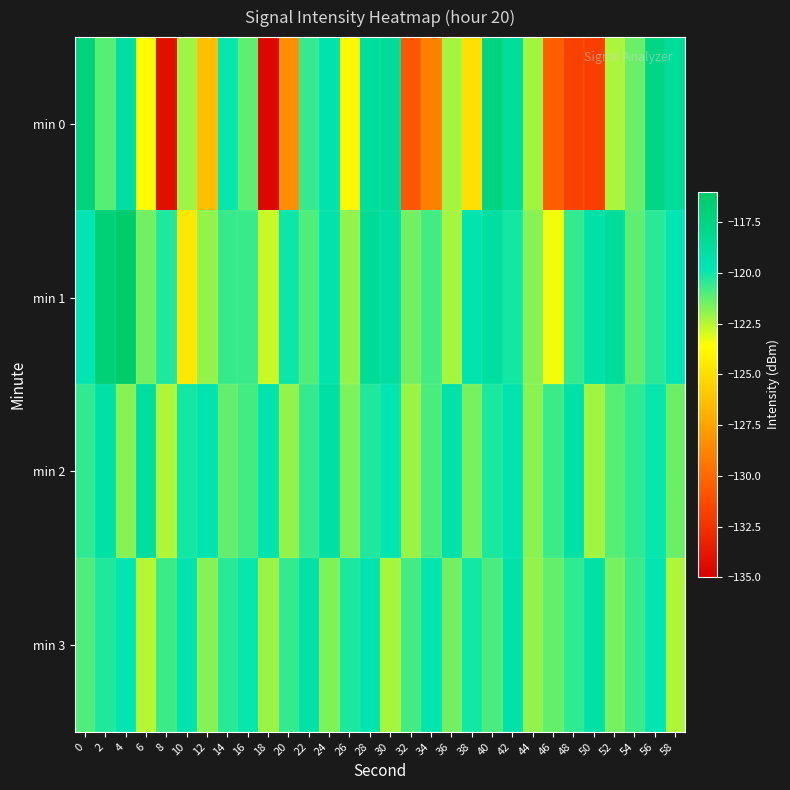

Reading left to right, what are all the values shown in this chart?

min 0: 0=-117.1	2=-121.1	4=-119.0	6=-123.7	8=-134.2	10=-122.2	12=-126.3	14=-119.9	16=-121.2	18=-134.6	20=-128.4	22=-120.6	24=-119.6	26=-123.9	28=-118.8	30=-118.5	32=-130.7	34=-129.0	36=-122.3	38=-124.9	40=-117.3	42=-118.7	44=-122.2	46=-130.4	48=-131.7	50=-131.9	52=-122.4	54=-121.4	56=-117.5	58=-118.6
min 1: 0=-119.8	2=-116.9	4=-116.2	6=-121.5	8=-120.3	10=-124.5	12=-122.0	14=-120.6	16=-120.7	18=-122.8	20=-120.0	22=-121.0	24=-119.5	26=-122.0	28=-118.5	30=-119.0	32=-121.5	34=-120.8	36=-122.3	38=-119.7	40=-118.9	42=-120.1	44=-121.8	46=-123.4	48=-120.6	50=-119.3	52=-118.7	54=-121.2	56=-120.4	58=-119.8
min 2: 0=-120.5	2=-119.2	4=-121.8	6=-118.9	8=-122.4	10=-120.1	12=-119.7	14=-121.3	16=-120.8	18=-119.5	20=-122.0	22=-120.6	24=-119.1	26=-121.7	28=-120.3	30=-119.8	32=-122.1	34=-120.9	36=-119.4	38=-121.6	40=-120.2	42=-119.6	44=-121.9	46=-120.7	48=-119.3	50=-122.2	52=-121.1	54=-120.5	56=-119.9	58=-121.4
min 3: 0=-121.0	2=-120.3	4=-119.8	6=-122.5	8=-120.7	10=-119.5	12=-121.8	14=-120.4	16=-119.9	18=-122.1	20=-120.6	22=-119.3	24=-121.7	26=-120.2	28=-119.7	30=-122.3	32=-120.8	34=-119.6	36=-121.5	38=-120.1	40=-120.9	42=-119.4	44=-122.0	46=-121.3	48=-120.5	50=-119.2	52=-121.6	54=-120.7	56=-119.8	58=-122.4